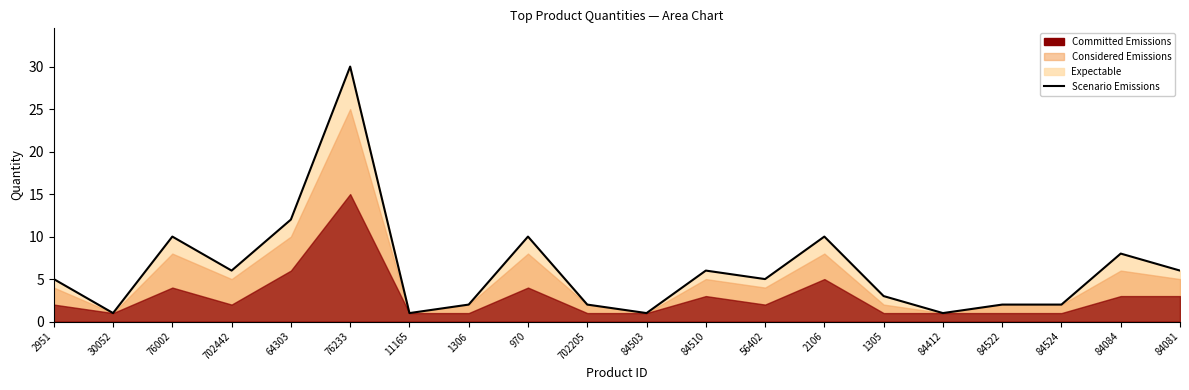

What is the smallest value displayed?

1